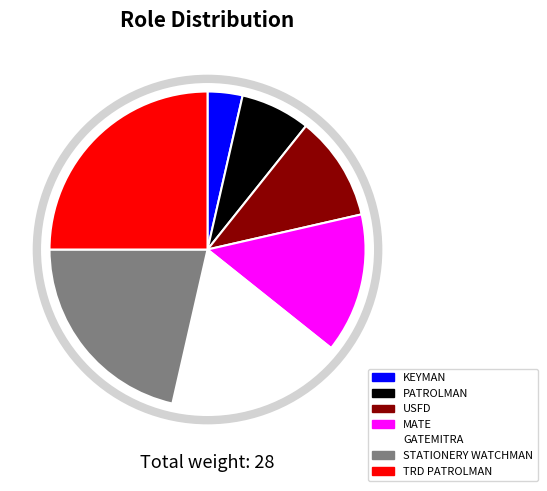

Do MATE and KEYMAN together represent more than half of the pie?

No